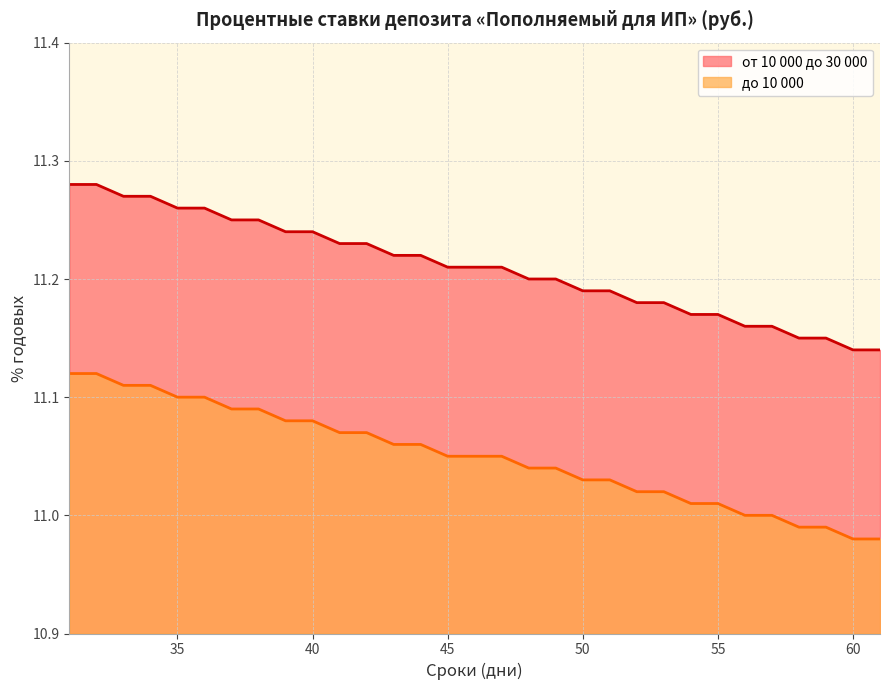

Reading left to right, list all the values displayed in this chart.

от 10 000 до 30 000: 31=11.1	32=11.1	33=11.1	34=11.1	35=11.1	36=11.1	37=11.1	38=11.1	39=11.1	40=11.1	41=11.1	42=11.1	43=11.1	44=11.1	45=11.1	46=11.1	47=11.1	48=11.0	49=11.0	50=11.0	51=11.0	52=11.0	53=11.0	54=11.0	55=11.0	56=11.0	57=11.0	58=11.0	59=11.0	60=11.0	61=11.0
до 10 000: 31=11.3	32=11.3	33=11.3	34=11.3	35=11.3	36=11.3	37=11.2	38=11.2	39=11.2	40=11.2	41=11.2	42=11.2	43=11.2	44=11.2	45=11.2	46=11.2	47=11.2	48=11.2	49=11.2	50=11.2	51=11.2	52=11.2	53=11.2	54=11.2	55=11.2	56=11.2	57=11.2	58=11.2	59=11.2	60=11.1	61=11.1